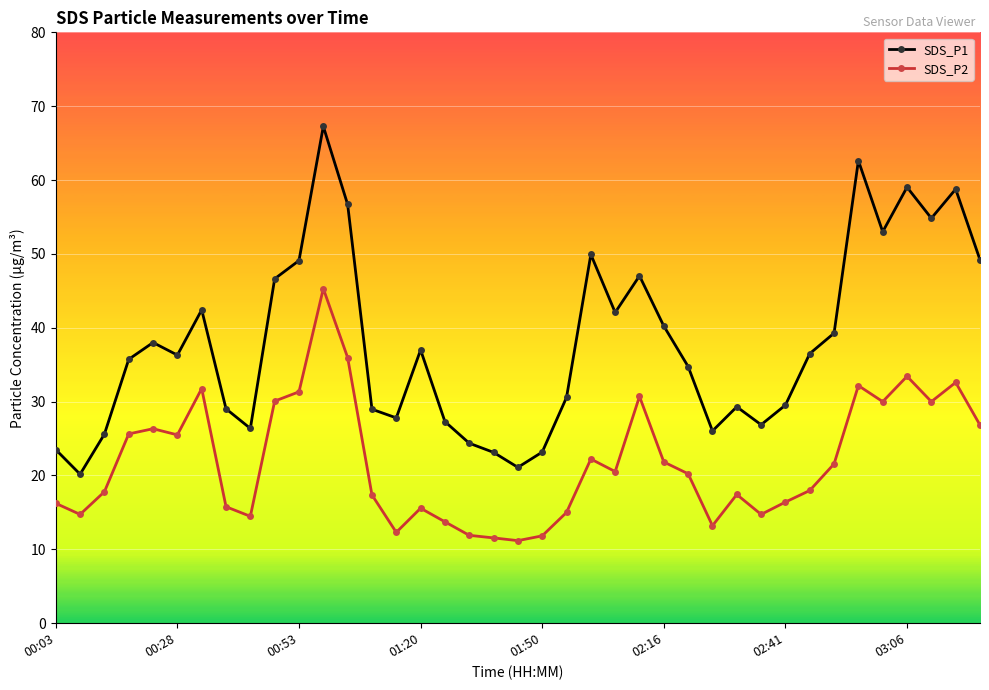

True or false: SDS_P2 has more than 0 interior local peaks.

True